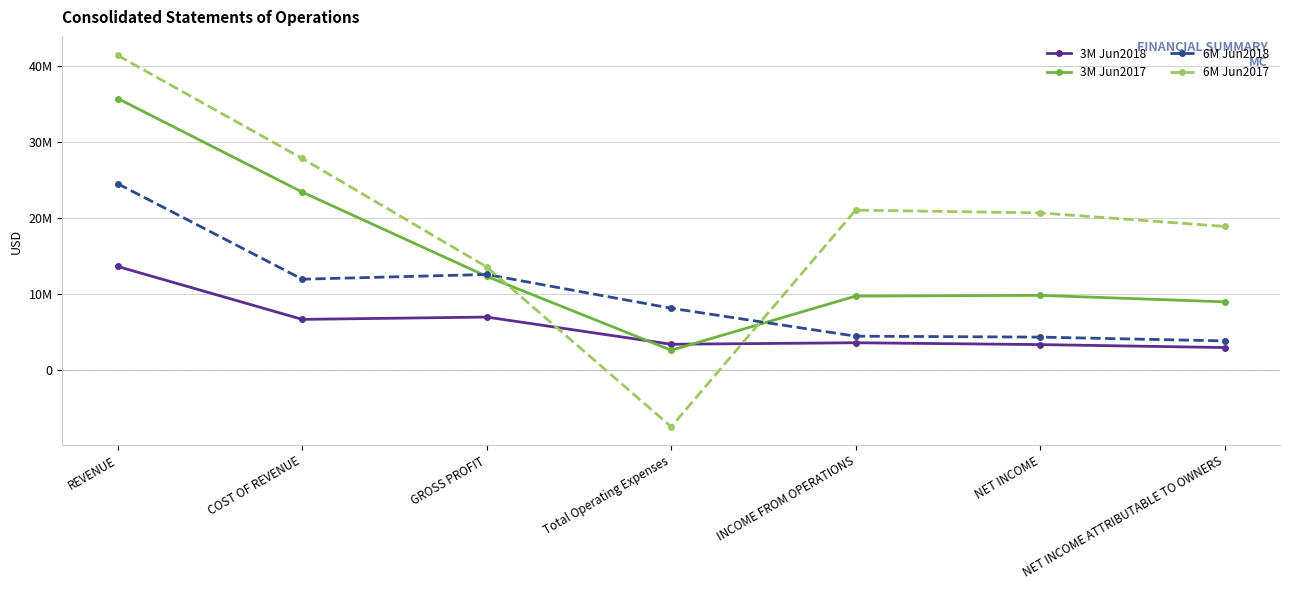

How many intersections are there between 3M Jun2018 and 6M Jun2017?

2